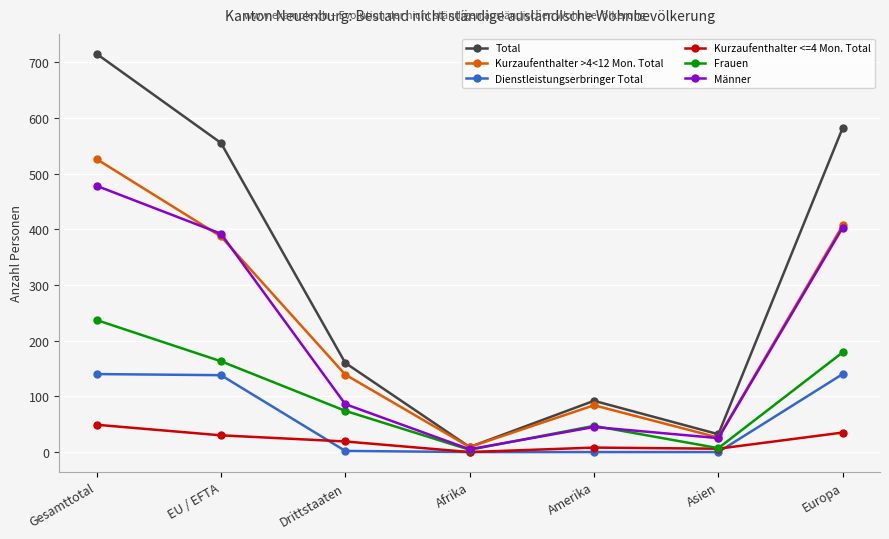

True or false: Kurzaufenthalter <=4 Mon. Total and Total cross at least once.

False